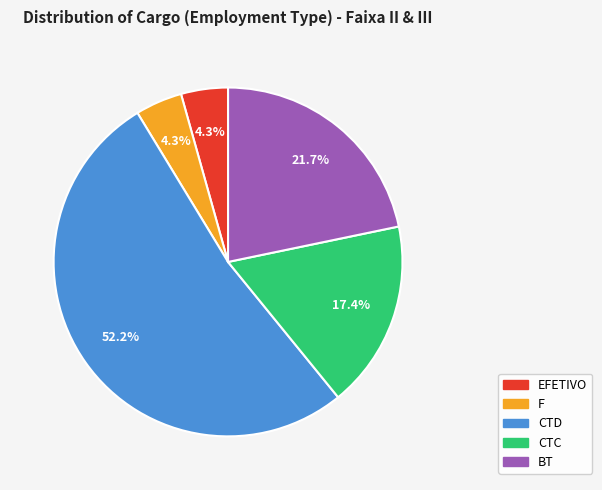

The CTC slice represents 17% of the pie. True or false?

True